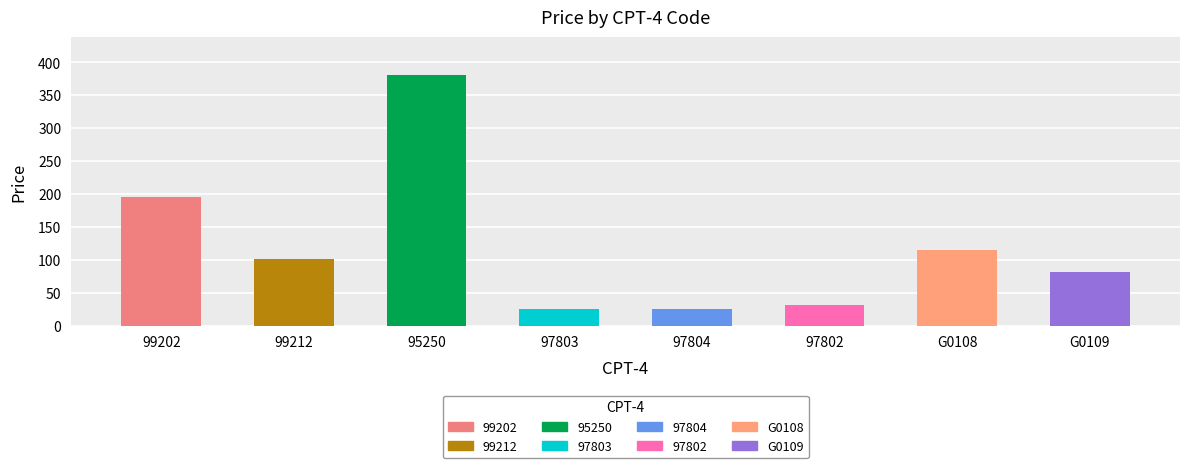

At which category does the chart reach its minimum across all series?

97803